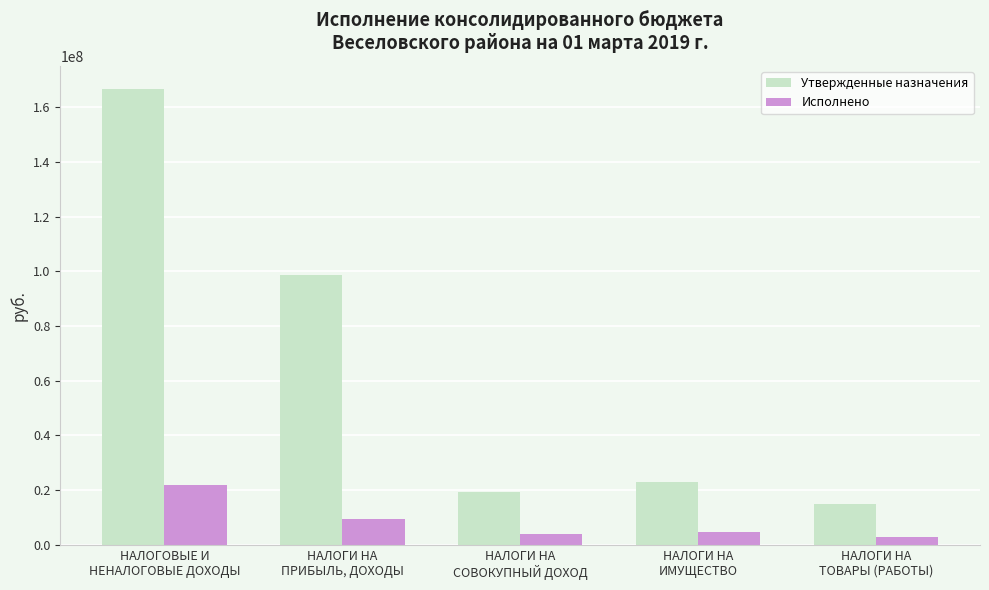

Which category has the highest value in the Исполнено series?

НАЛОГОВЫЕ И
НЕНАЛОГОВЫЕ ДОХОДЫ